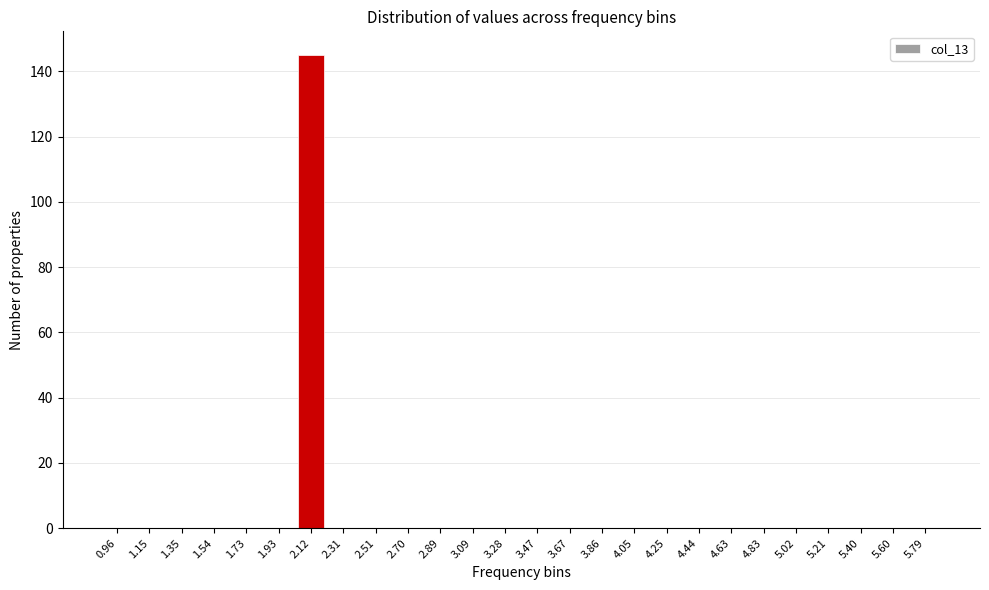

Reading right to left, what are all the values shown in this chart?

5.79=0	5.60=0	5.40=0	5.21=0	5.02=0	4.83=0	4.63=0	4.44=0	4.25=0	4.05=0	3.86=0	3.67=0	3.47=0	3.28=0	3.09=0	2.89=0	2.70=0	2.51=0	2.31=0	2.12=145	1.93=0	1.73=0	1.54=0	1.35=0	1.15=0	0.96=0